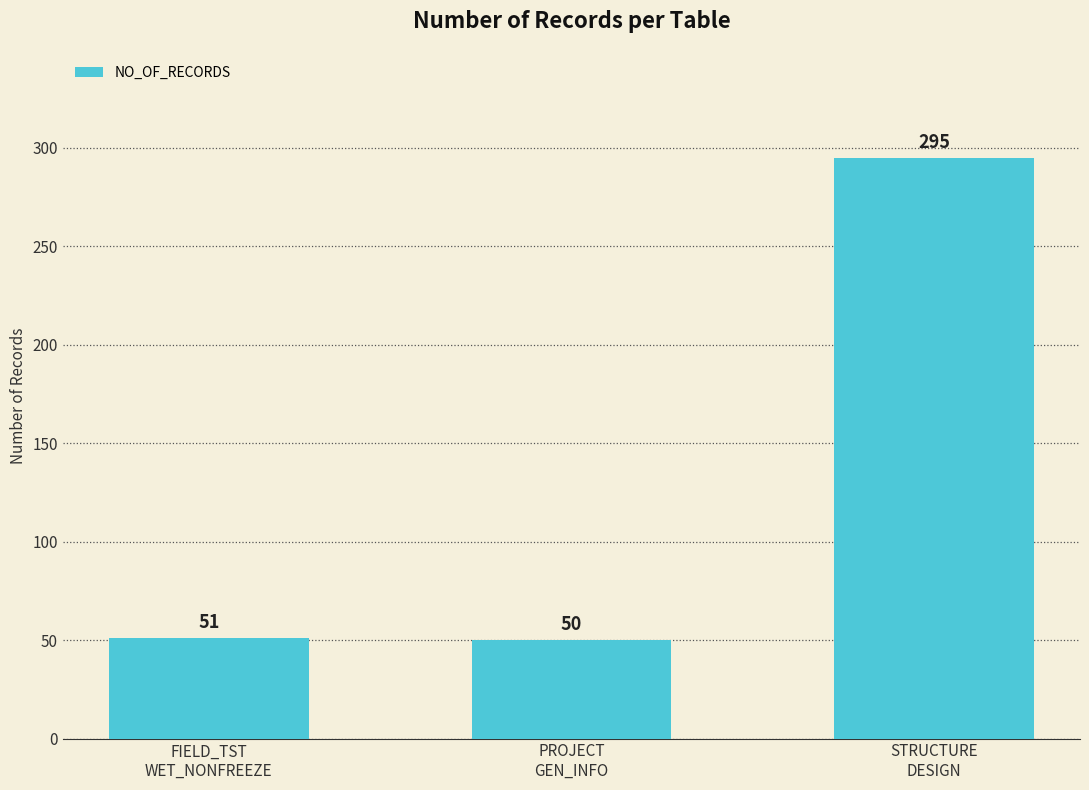

What is the value of the 1st bar from the left?

51